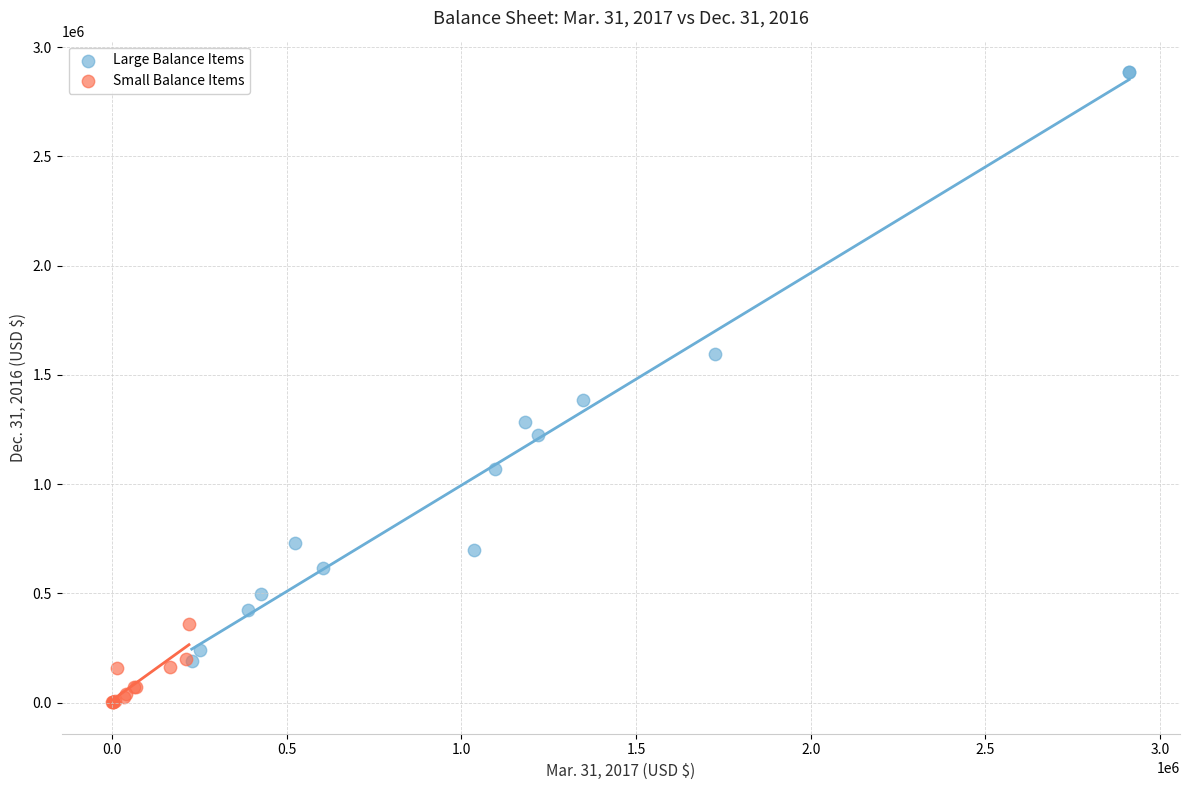

Which series has the largest Y range (max minus min)?

Large Balance Items